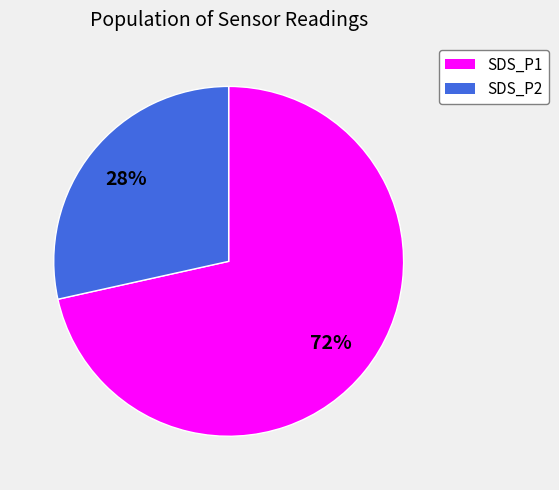

Which has a higher value, SDS_P2 or SDS_P1?

SDS_P1